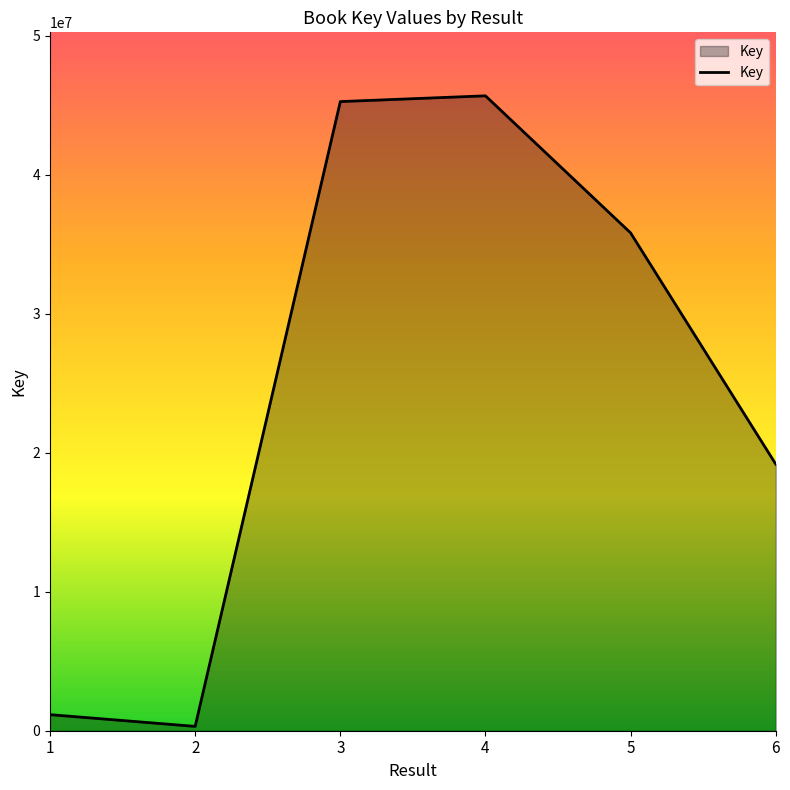

What is the difference between the maximum and minimum values?

45356658